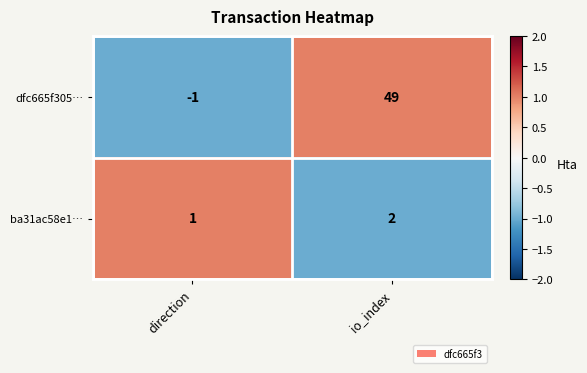

Which series has the largest range (max minus min)?

dfc665f305…